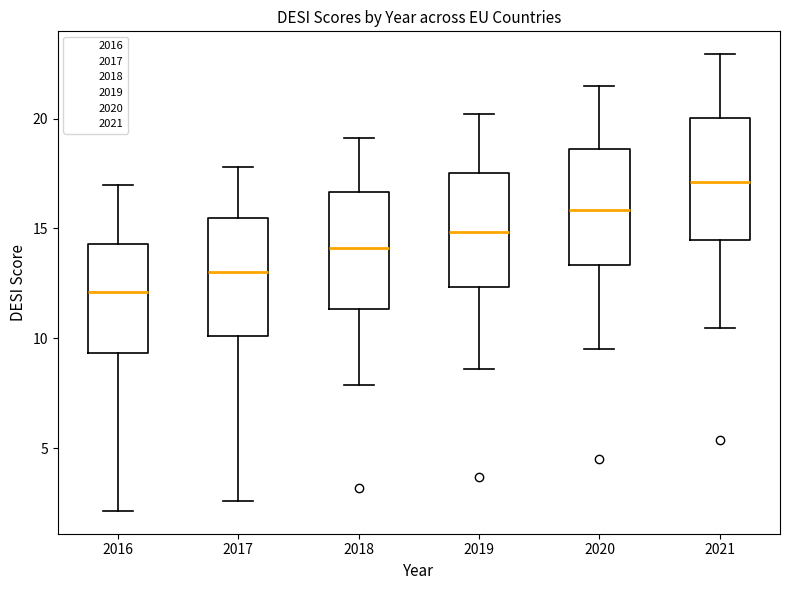

Reading left to right, read every box against the y-axis: the position of its median line, the range the box covers, and the ends of its whiskers. The values are not printed on the chart, so give them approximately, as read against the axis.

2016: median 12.0, box 9.5 to 14.5, whiskers 2.0 to 17.0
2017: median 13.0, box 10.0 to 15.5, whiskers 2.5 to 18.0
2018: median 14.0, box 11.5 to 16.5, whiskers 8.0 to 19.0
2019: median 15.0, box 12.5 to 17.5, whiskers 8.5 to 20.0
2020: median 16.0, box 13.5 to 18.5, whiskers 9.5 to 21.5
2021: median 17.0, box 14.5 to 20.0, whiskers 10.5 to 23.0